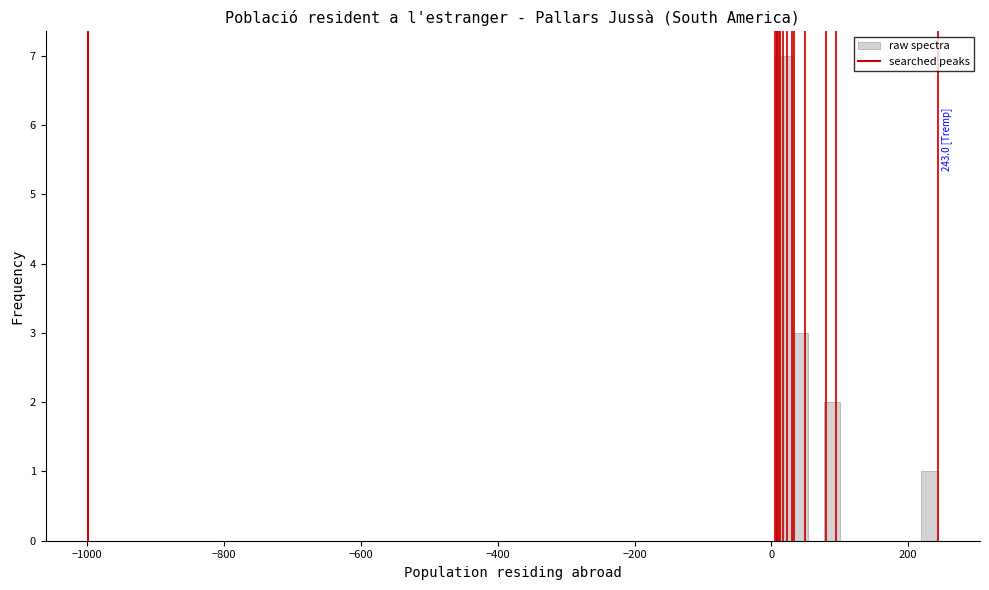

Read against the x-axis, roughly where is the centre of the tallest bar?

20